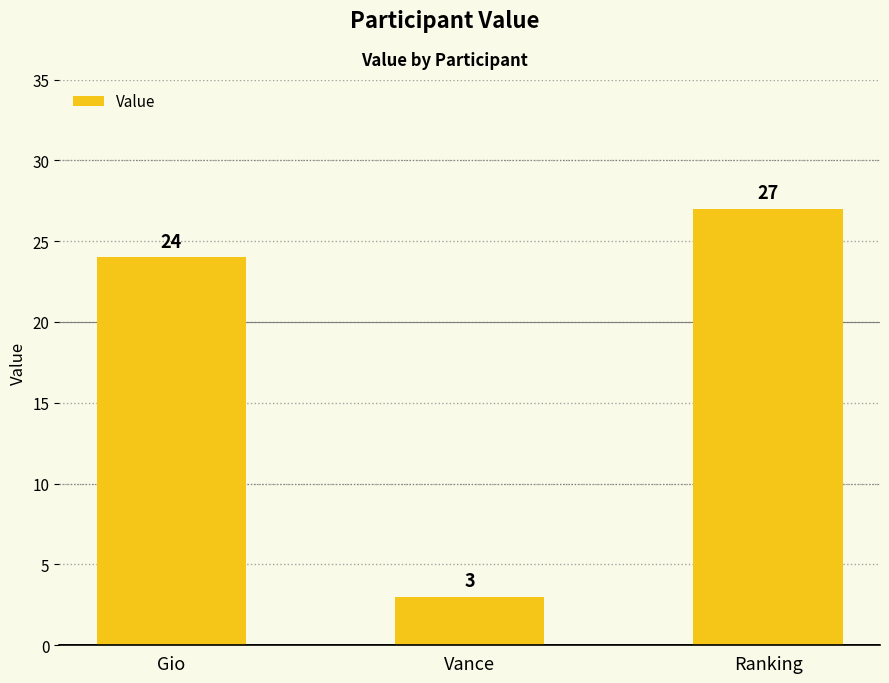

Reading right to left, extract all data points from this chart.

27	3	24